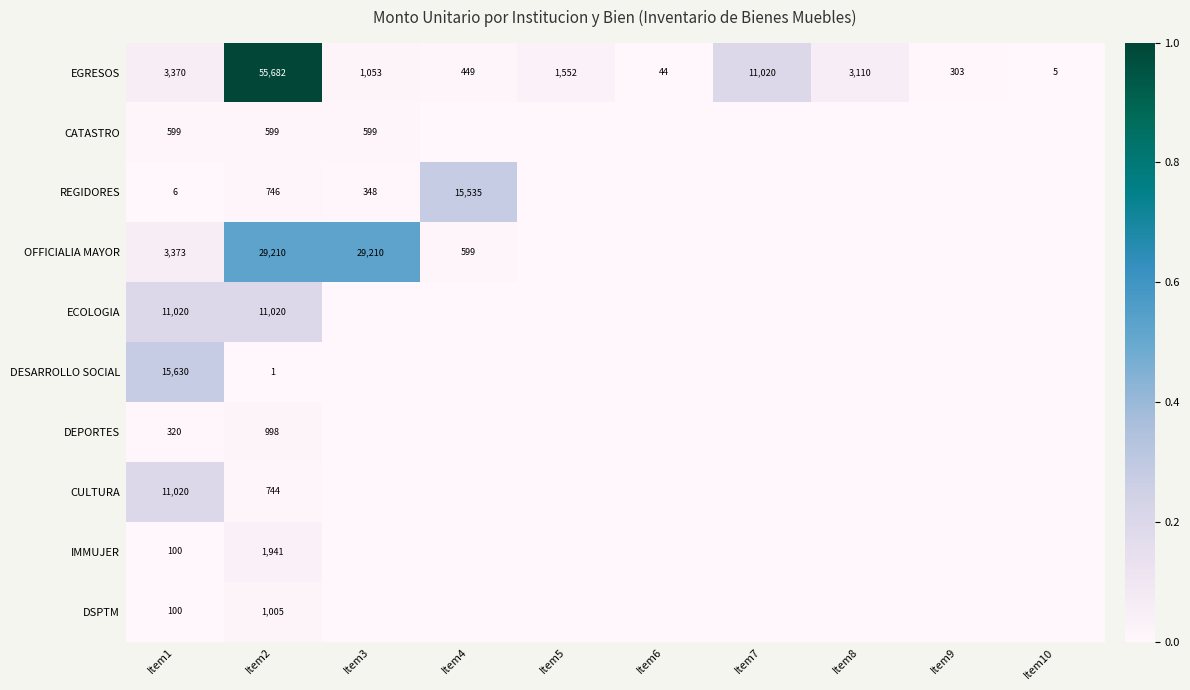

Rank the categories by EGRESOS value from lowest to highest.

Item10, Item6, Item9, Item4, Item3, Item5, Item8, Item1, Item7, Item2